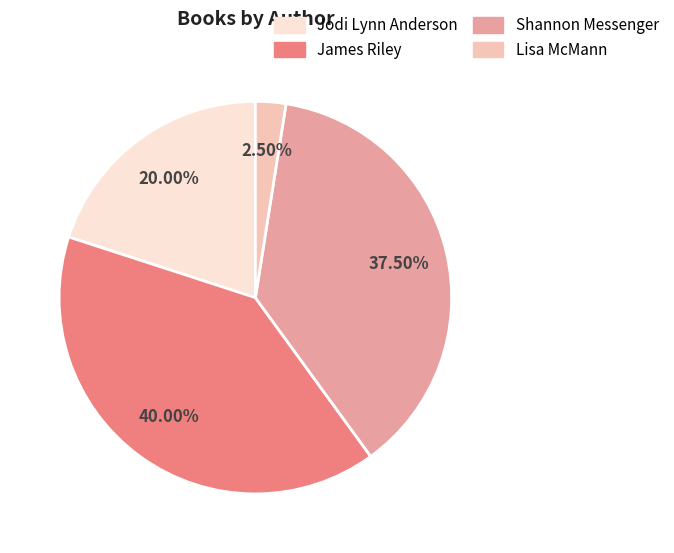

Is there any slice that represents more than half of the pie?

No